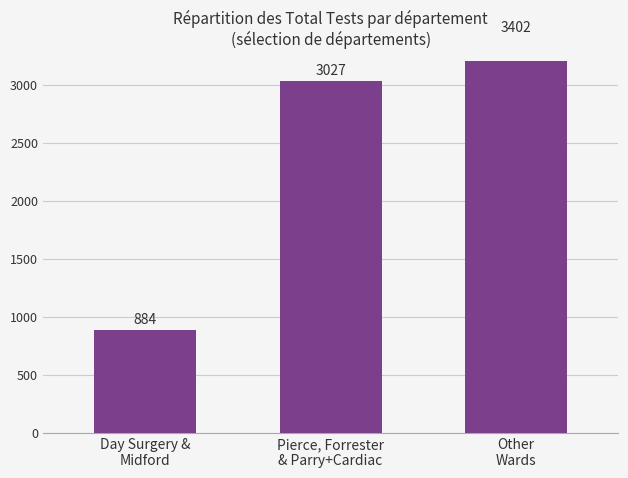

What is the average value?

2438